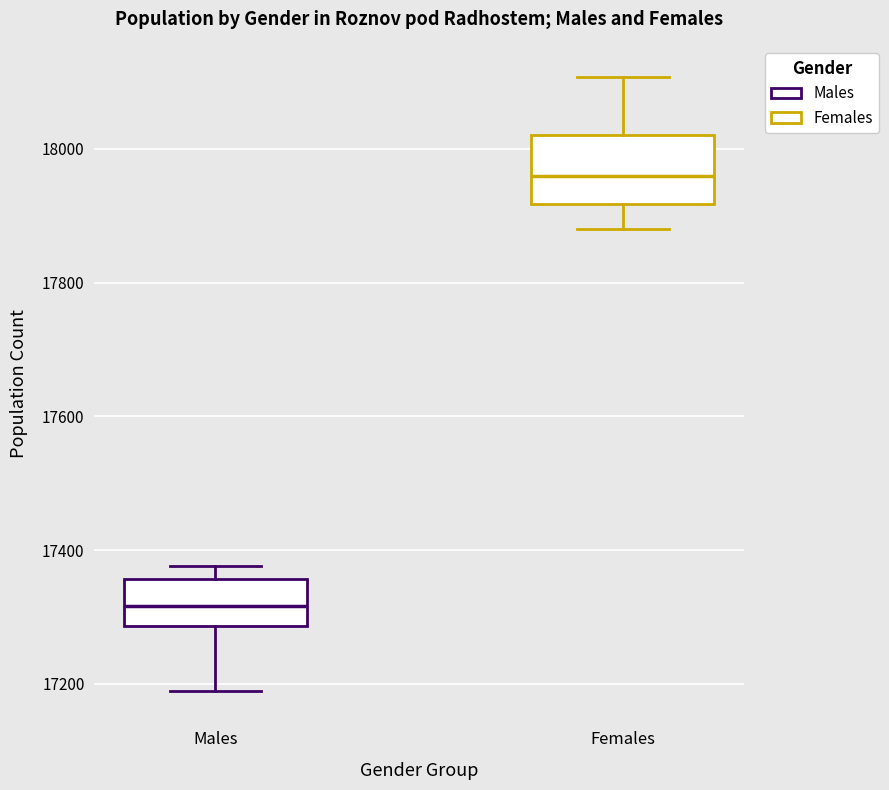

Which box has the lowest median line?

Males